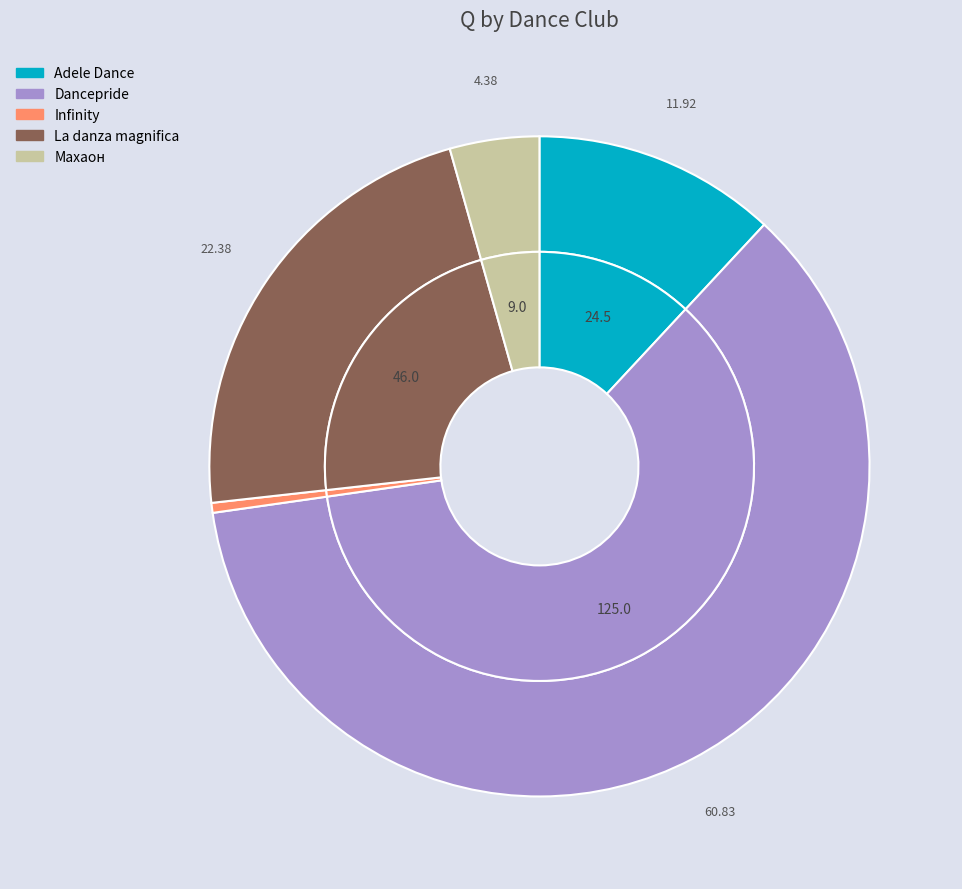

Which slice is the largest?

Dancepride